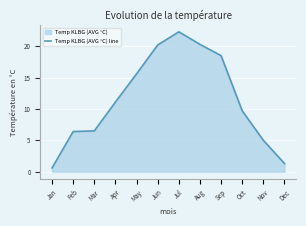

Reading left to right, what are all the values shown in this chart?

Jan=0.6	Feb=6.4	Mar=6.5	Apr=11.1	May=15.6	Jun=20.2	Jul=22.3	Aug=20.3	Sep=18.5	Oct=9.7	Nov=5.0	Dec=1.3